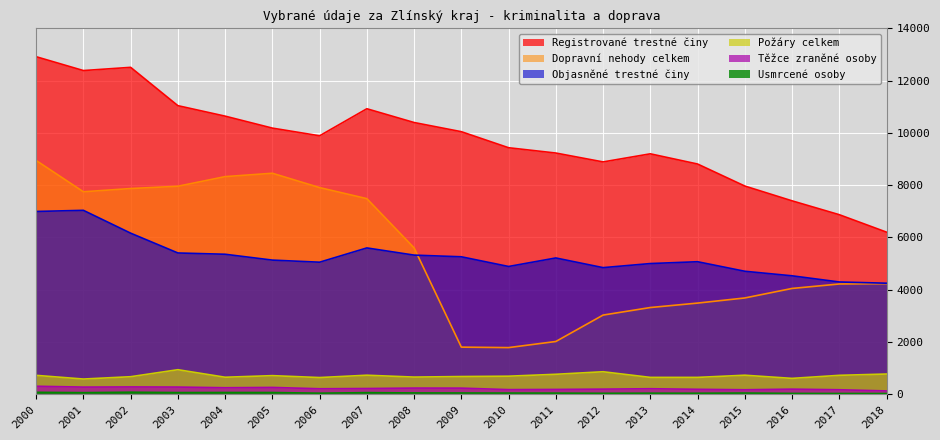

True or false: Těžce zraněné osoby has more than 2 points higher than both neighbors.

True